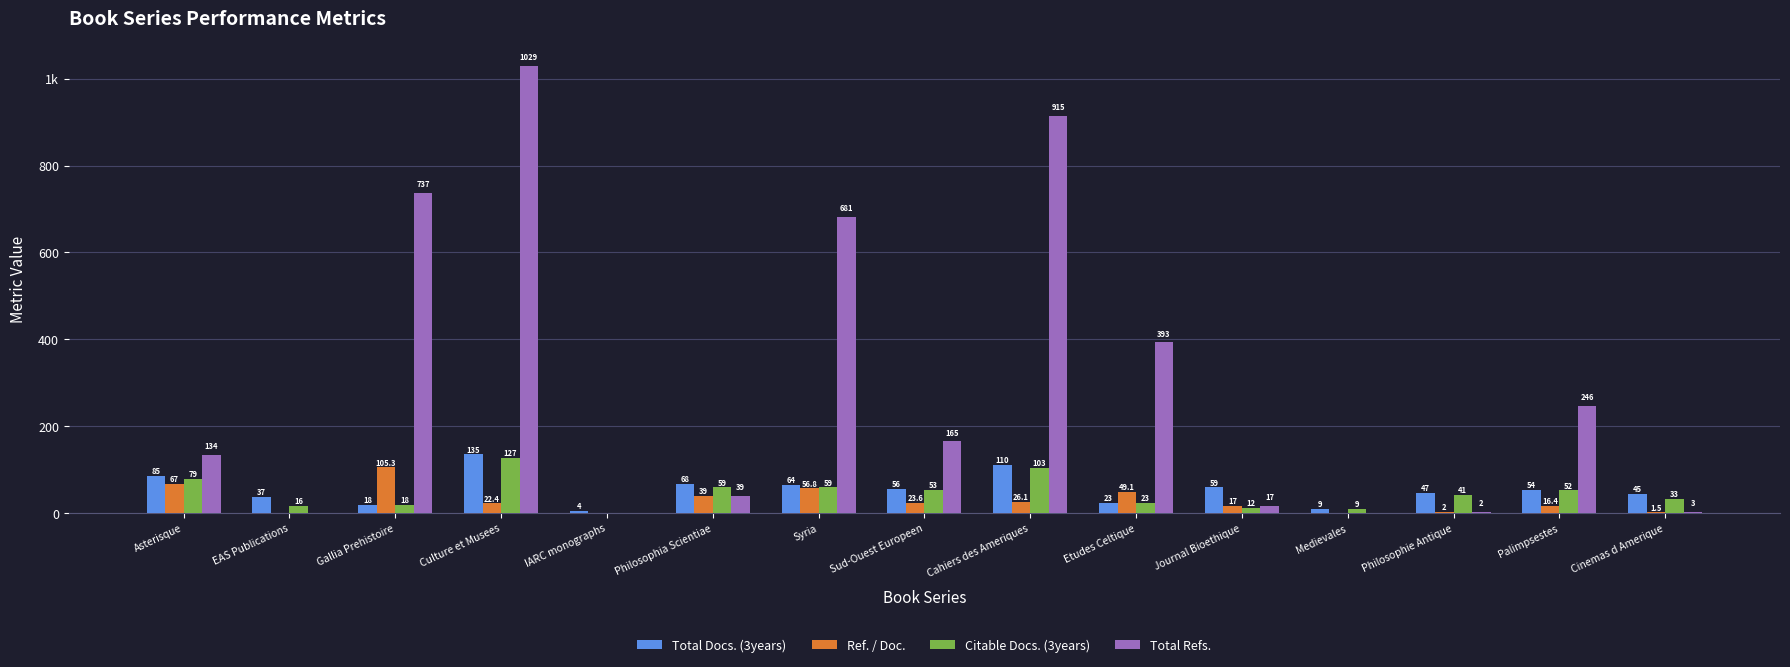

Reading left to right, extract all data points from this chart.

Total Docs. (3years): 85.0	37.0	18.0	135.0	4.0	68.0	64.0	56.0	110.0	23.0	59.0	9.0	47.0	54.0	45.0
Ref. / Doc.: 67.0	0.0	105.3	22.4	0.0	39.0	56.8	23.6	26.1	49.1	17.0	0.0	2.0	16.4	1.5
Citable Docs. (3years): 79.0	16.0	18.0	127.0	0.0	59.0	59.0	53.0	103.0	23.0	12.0	9.0	41.0	52.0	33.0
Total Refs.: 134.0	0.0	737.0	1029.0	0.0	39.0	681.0	165.0	915.0	393.0	17.0	0.0	2.0	246.0	3.0